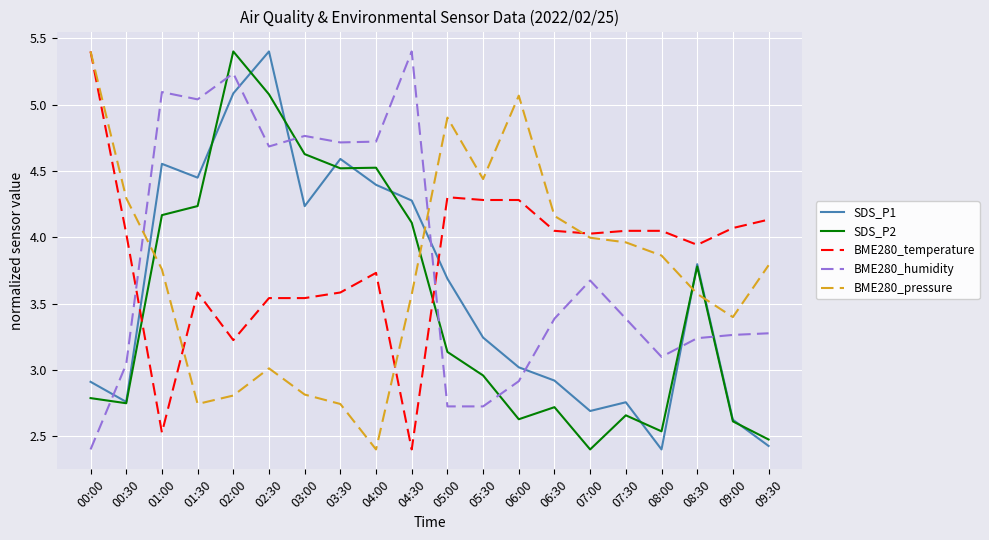

What position from the right is 07:00?

6